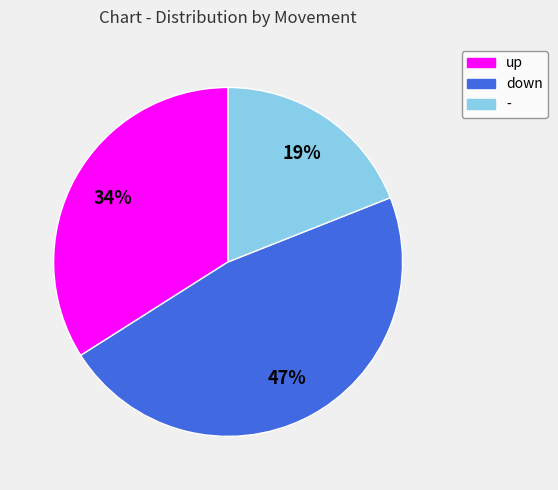

To the nearest percent, what is the difference between the largest and smallest slice percentages?

28%